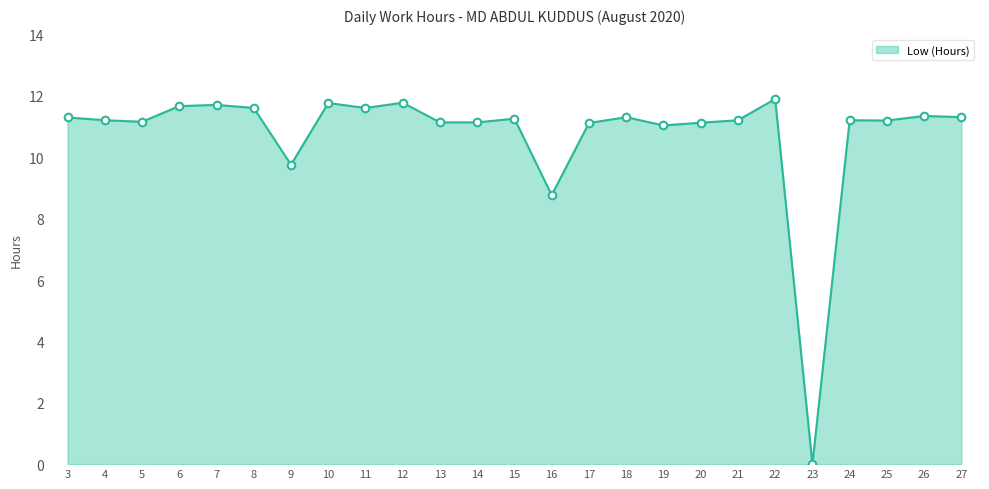

Approximately how many times larger is the value at 3 compared to 18?

1.0